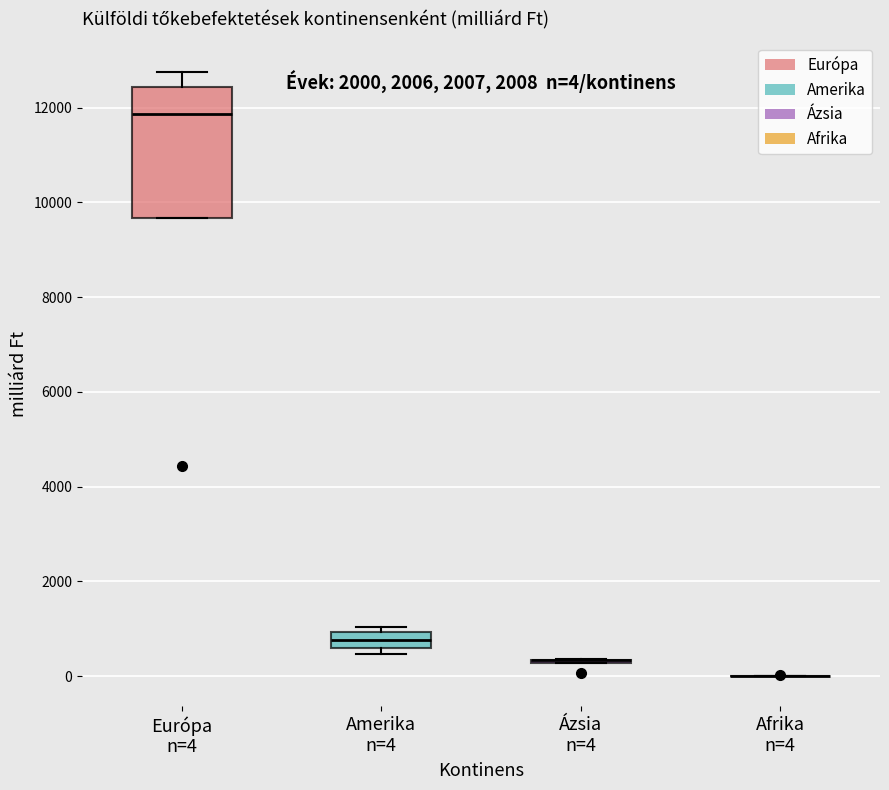

Which box is the tallest, from its lower edge to its upper edge?

Európa n=4